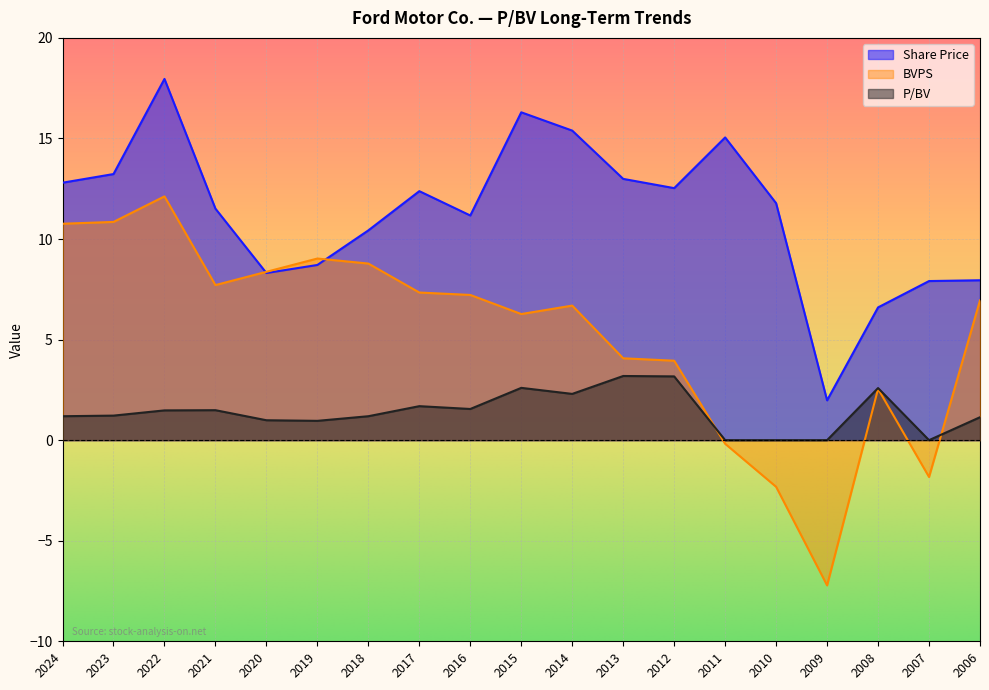

Reading left to right, extract all data points from this chart.

Share Price: 2024=12.8	2023=13.2	2022=18.0	2021=11.5	2020=8.3	2019=8.7	2018=10.4	2017=12.4	2016=11.2	2015=16.3	2014=15.4	2013=13.0	2012=12.5	2011=15.1	2010=11.8	2009=2.0	2008=6.6	2007=7.9	2006=8.0
BVPS: 2024=10.8	2023=10.8	2022=12.1	2021=7.7	2020=8.4	2019=9.0	2018=8.8	2017=7.3	2016=7.2	2015=6.3	2014=6.7	2013=4.1	2012=4.0	2011=-0.2	2010=-2.3	2009=-7.2	2008=2.5	2007=-1.8	2006=7.0
P/BV: 2024=1.2	2023=1.2	2022=1.5	2021=1.5	2020=1.0	2019=1.0	2018=1.2	2017=1.7	2016=1.6	2015=2.6	2014=2.3	2013=3.2	2012=3.2	2011=0.0	2010=0.0	2009=0.0	2008=2.6	2007=0.0	2006=1.1